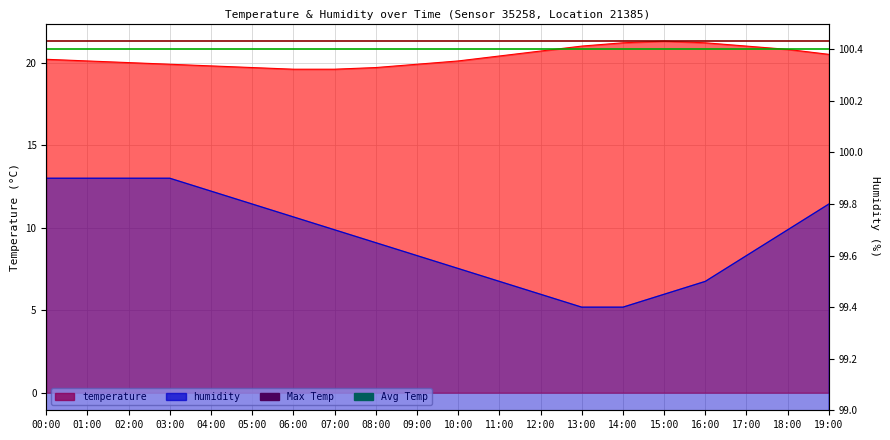

Count the temperature values in the range 19 to 21.

17